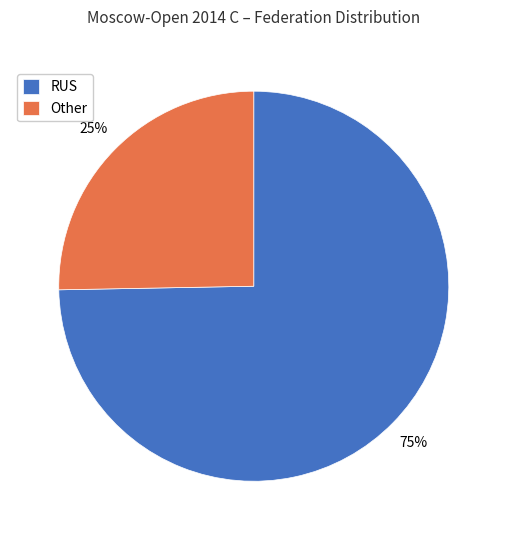

To the nearest percent, what is the combined percentage of RUS and Other?

100%